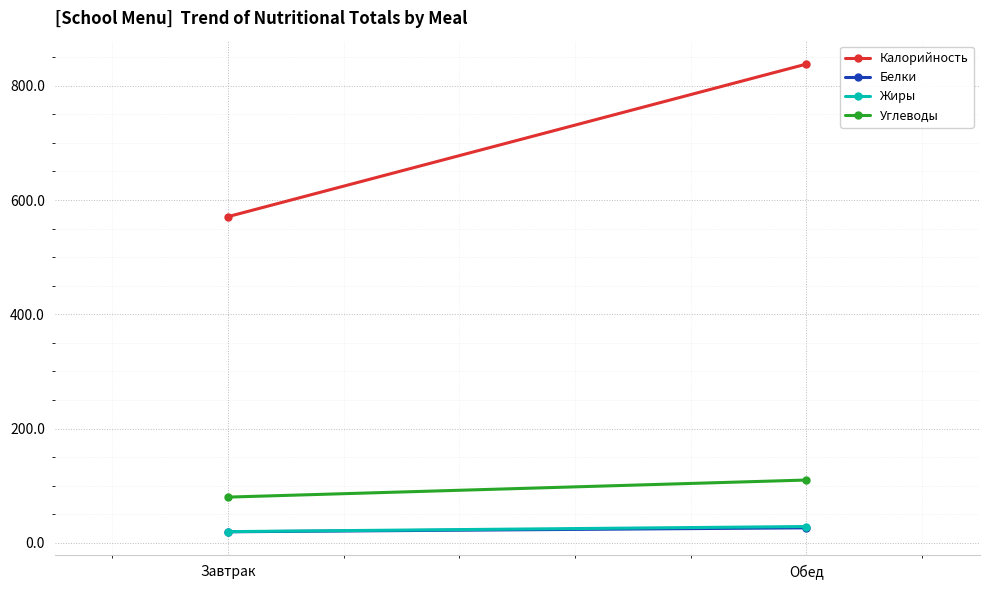

Is the value of Углеводы at Завтрак greater than the value of Белки at Завтрак?

Yes